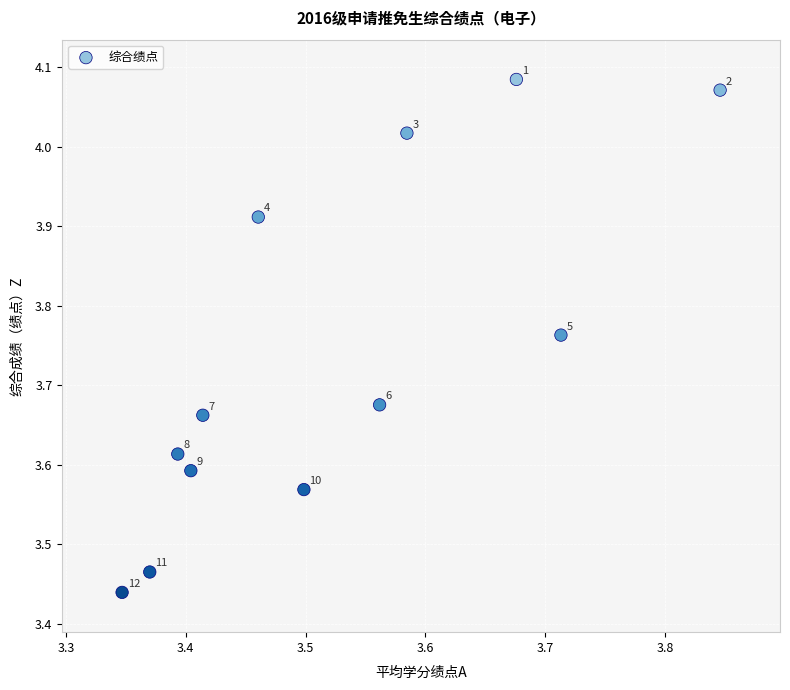

What is the range of Y values (max minus min)?

0.6